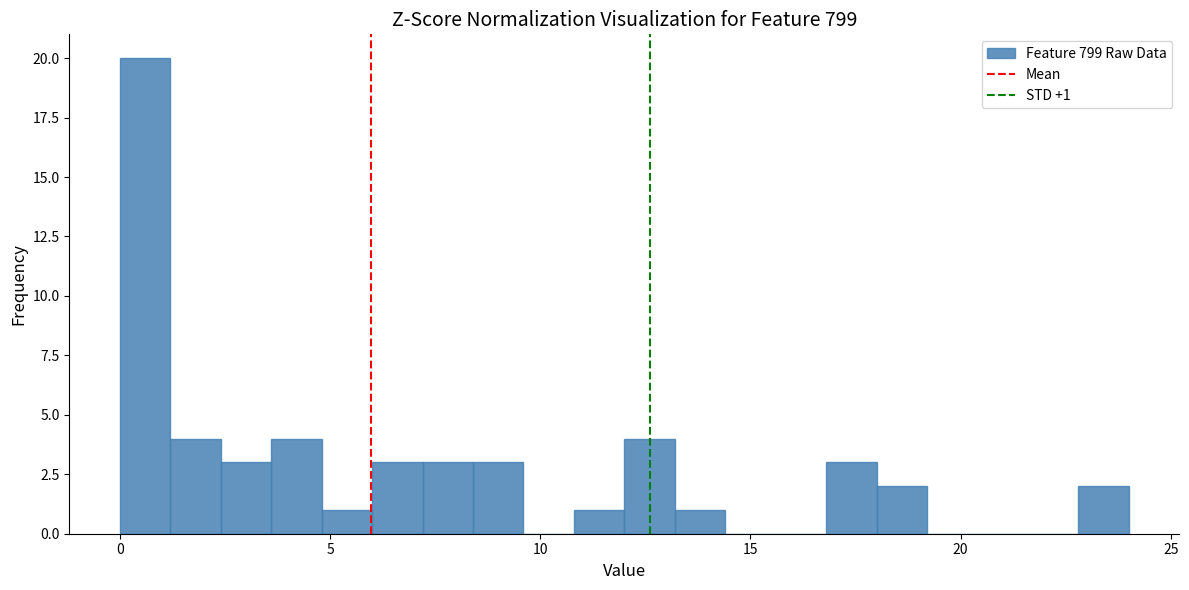

Read against the x-axis, roughly where is the centre of the tallest bar?

0.5